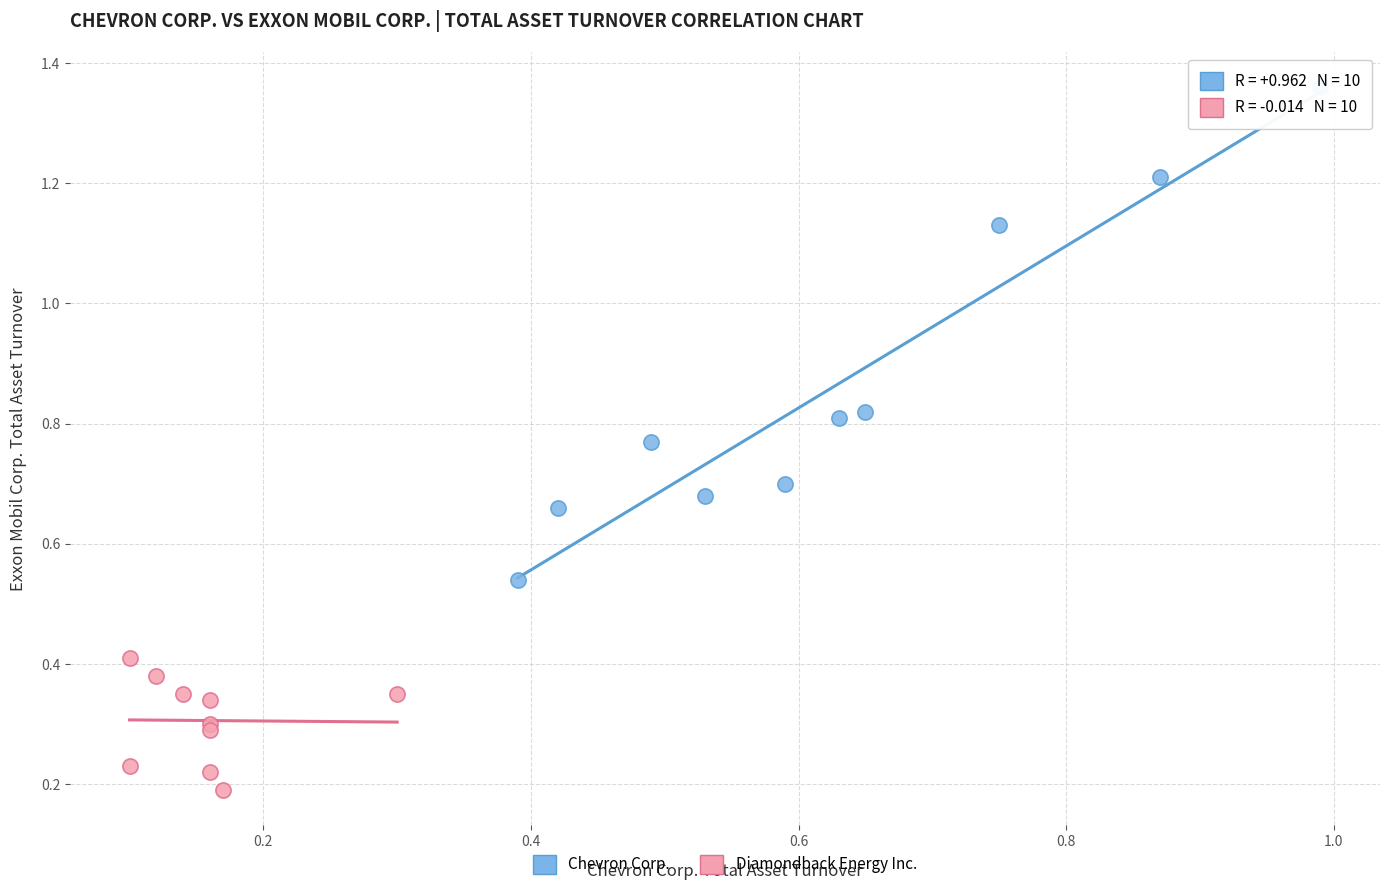

Which series contains the lowest Y value?

Diamondback Energy Inc.